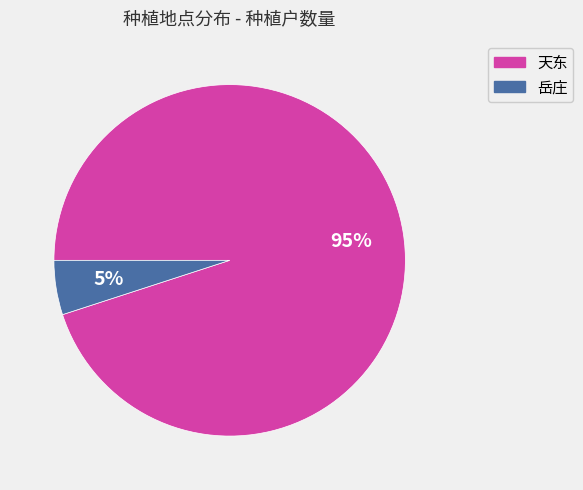

What is the majority slice?

天东